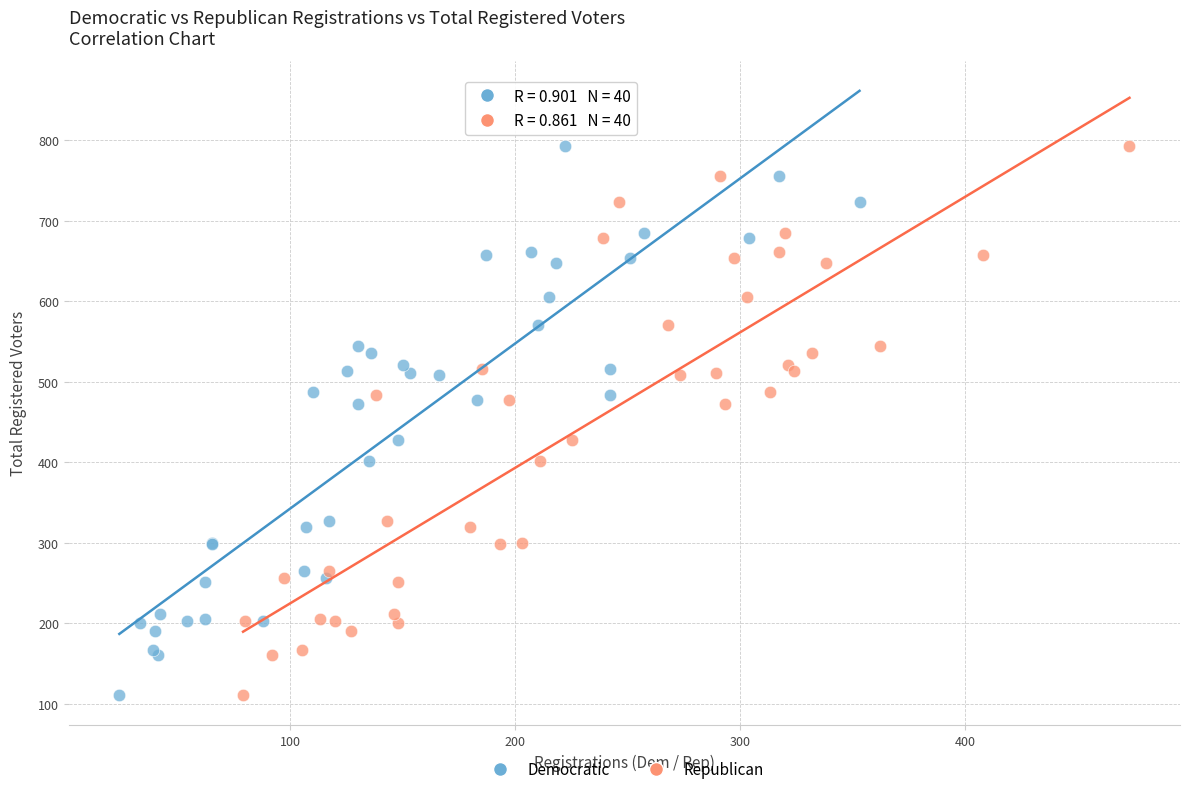

What are all the series names shown in the legend?

Democratic, Republican